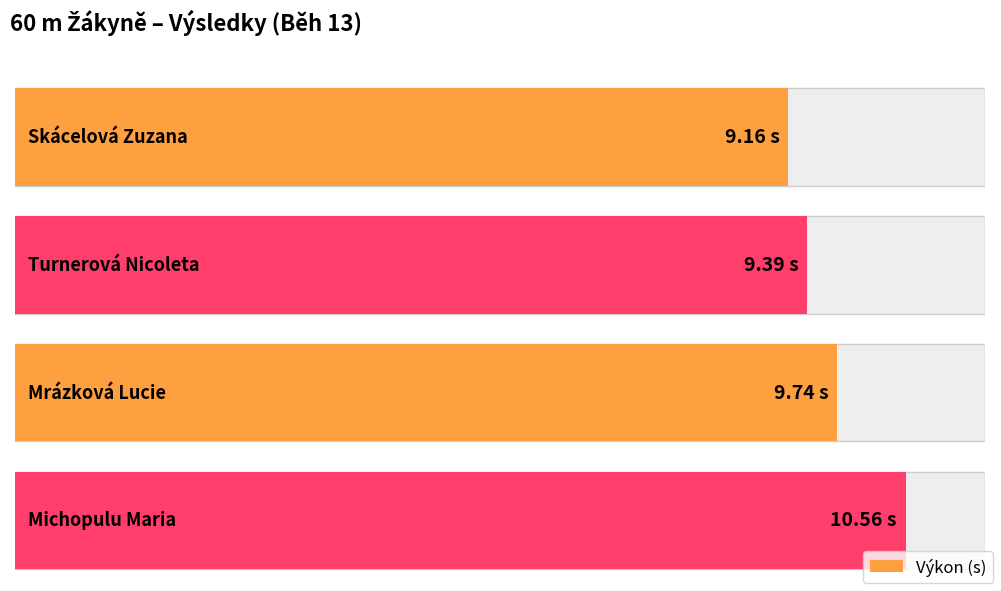

Reading left to right, what are all the values shown in this chart?

9.2	9.4	9.7	10.6